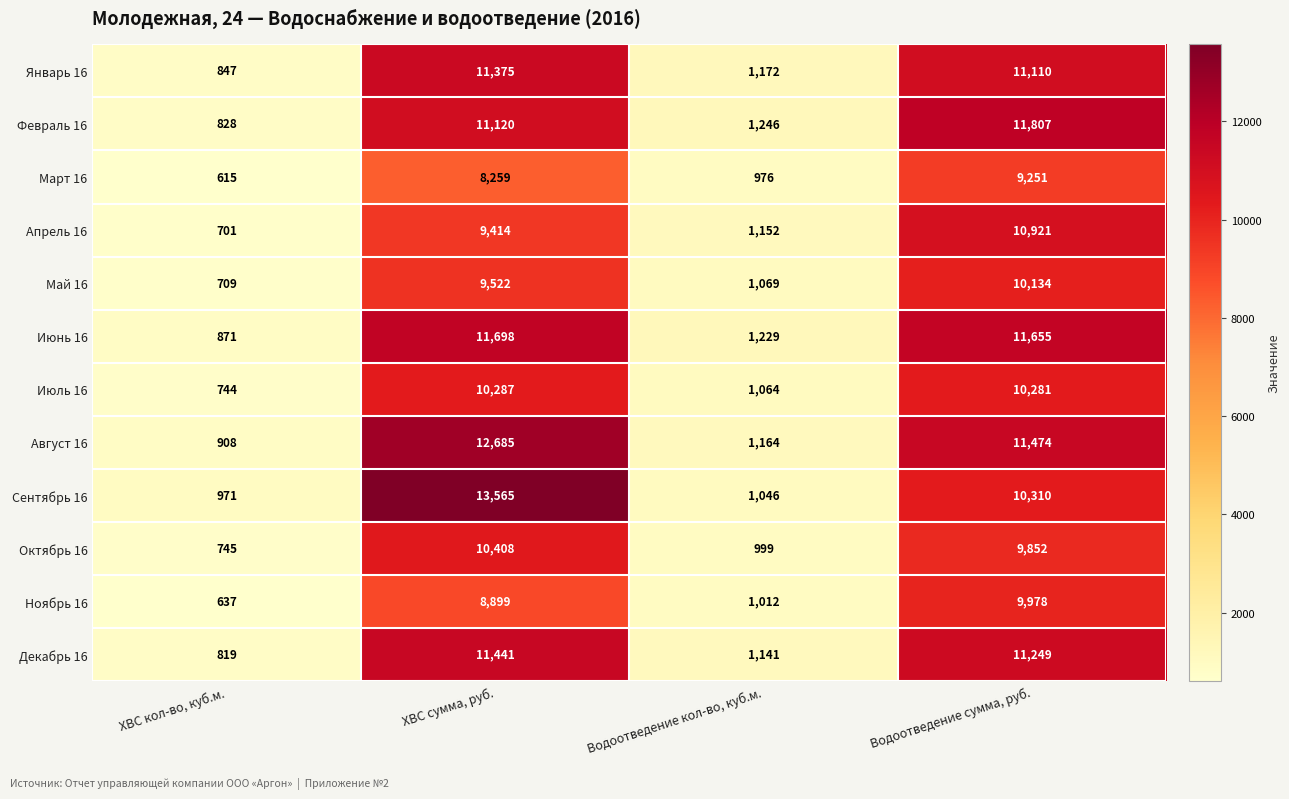

How many data points in Январь 16 are less than 11110?

2